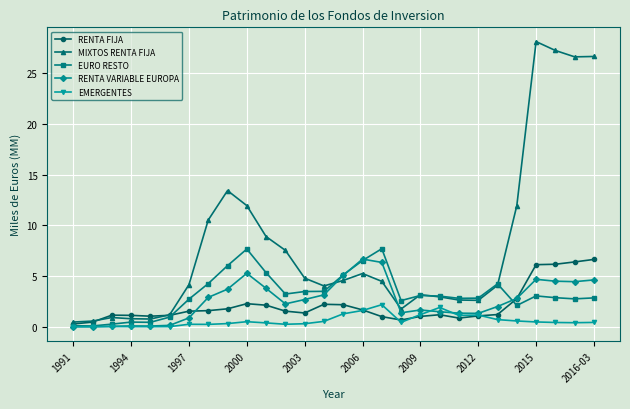

What is the average value of the EURO RESTO series?

3.2